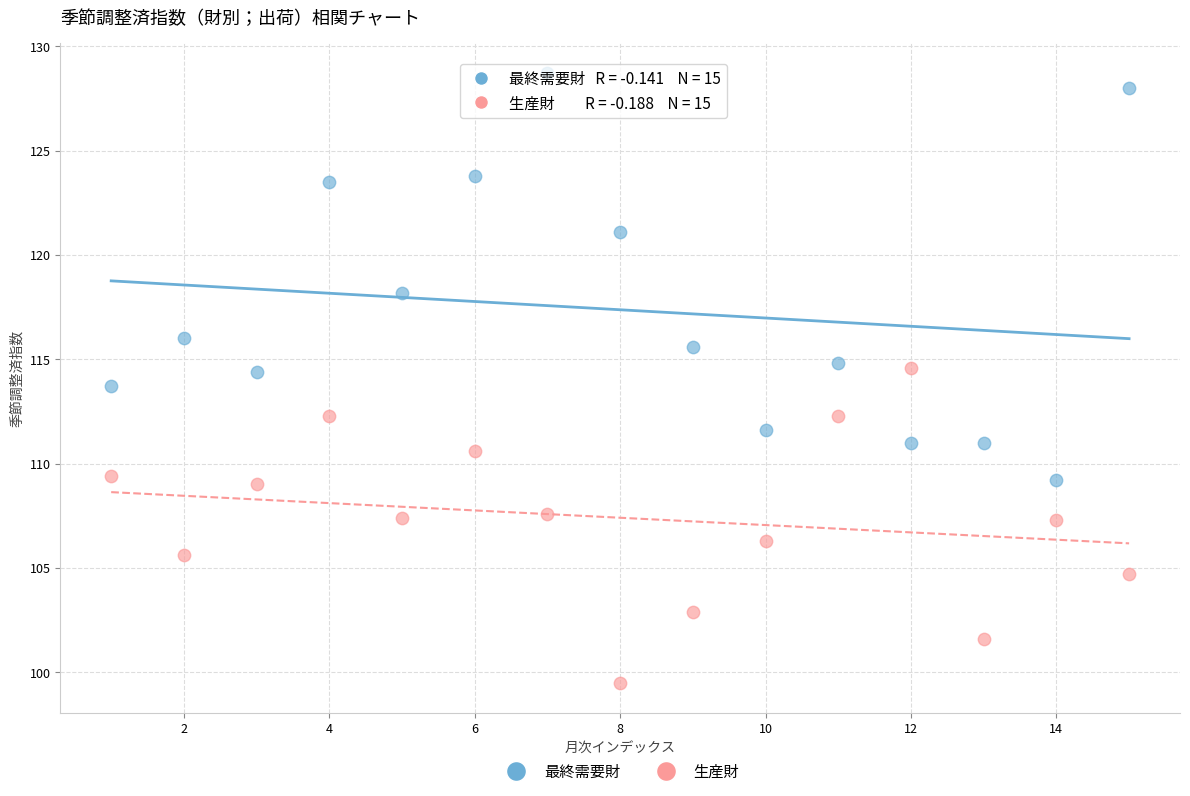

Across all data points, what is the range of Y values (max minus min)?

29.2